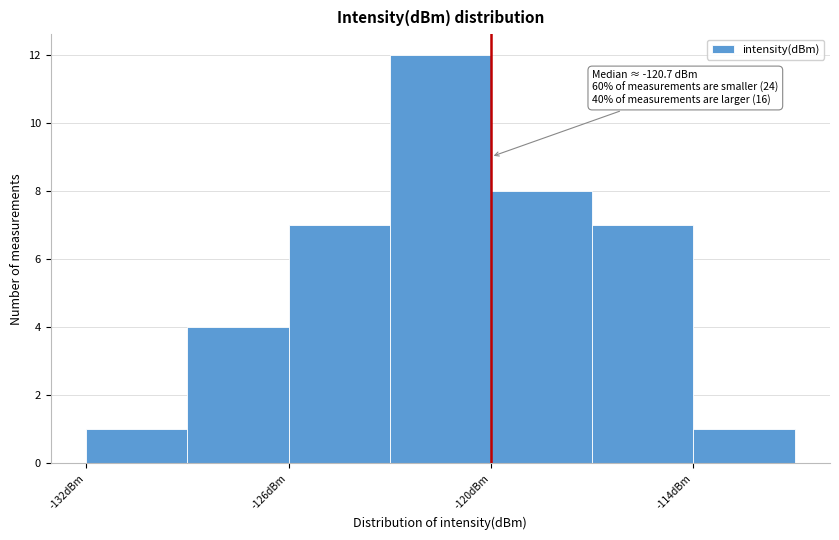

Read against the x-axis, roughly where is the centre of the tallest bar?

-121